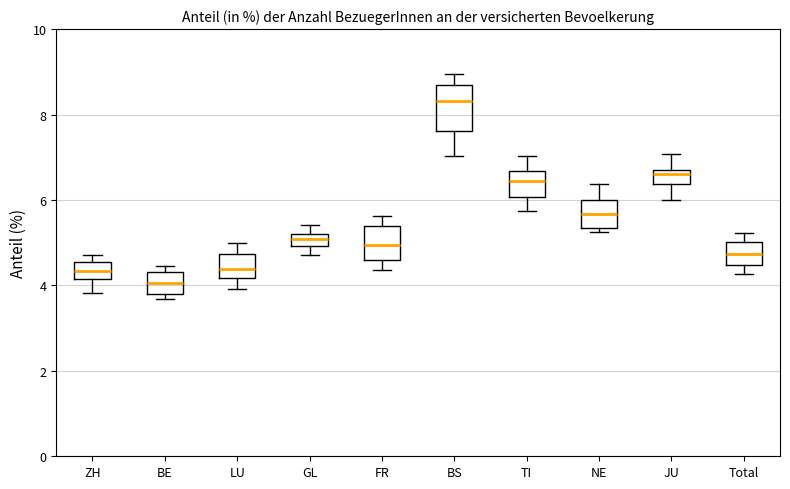

Which box is the tallest, from its lower edge to its upper edge?

BS